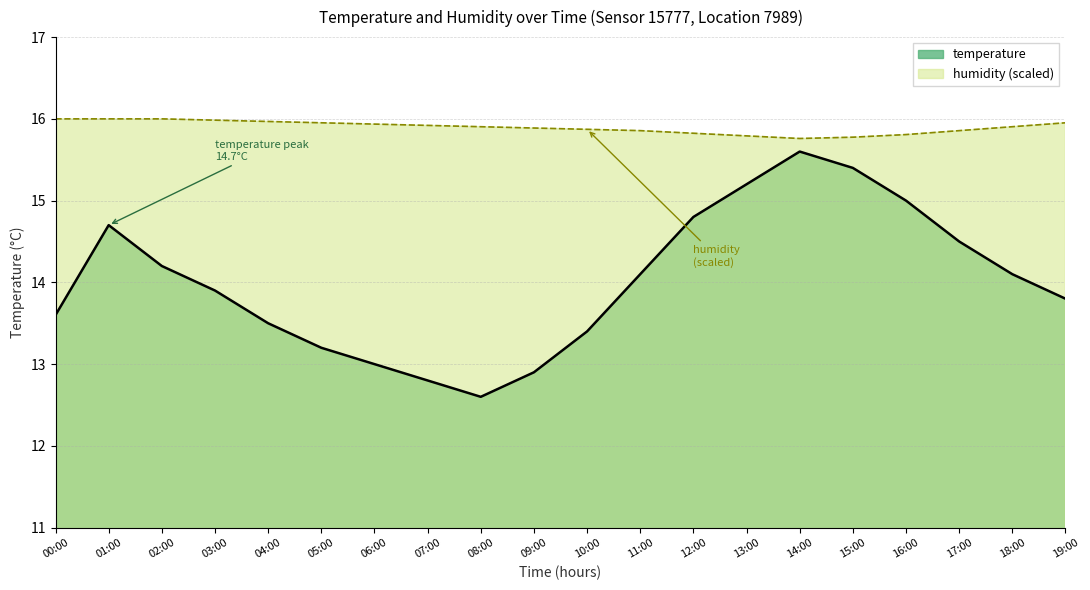

How many series are shown in this chart?

2